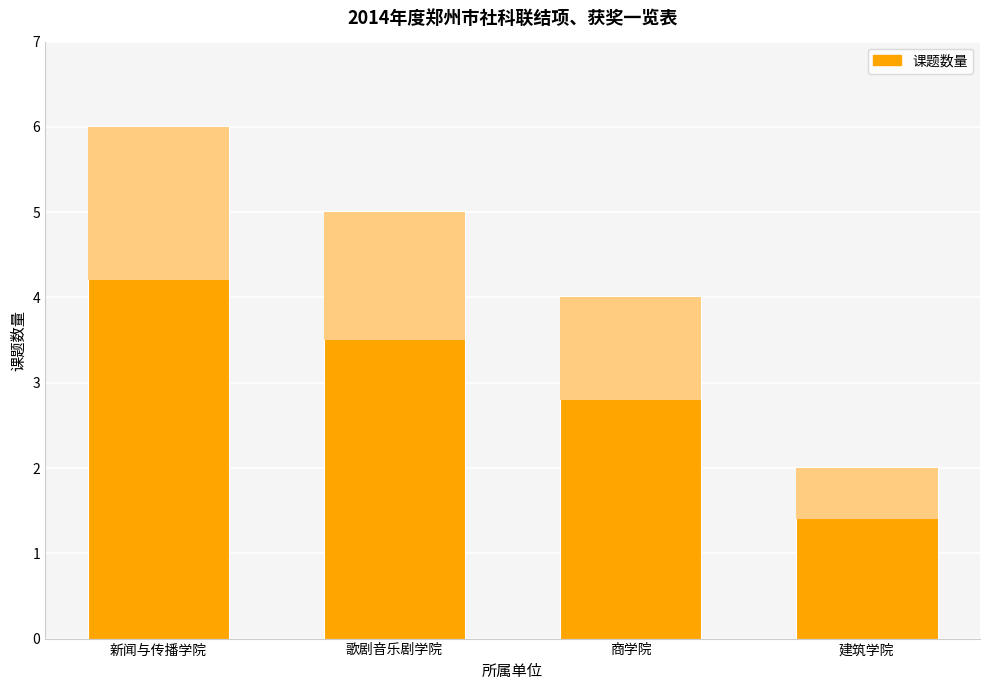

Reading left to right, transcribe all the data shown in this chart.

新闻与传播学院=6	歌剧音乐剧学院=5	商学院=4	建筑学院=2